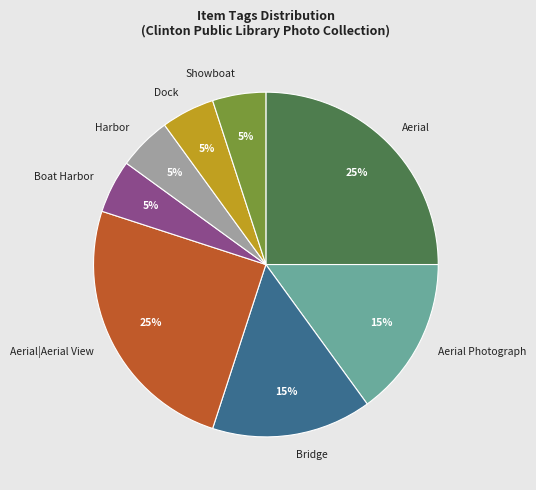

Combined, do Dock and Bridge account for over 50%?

No